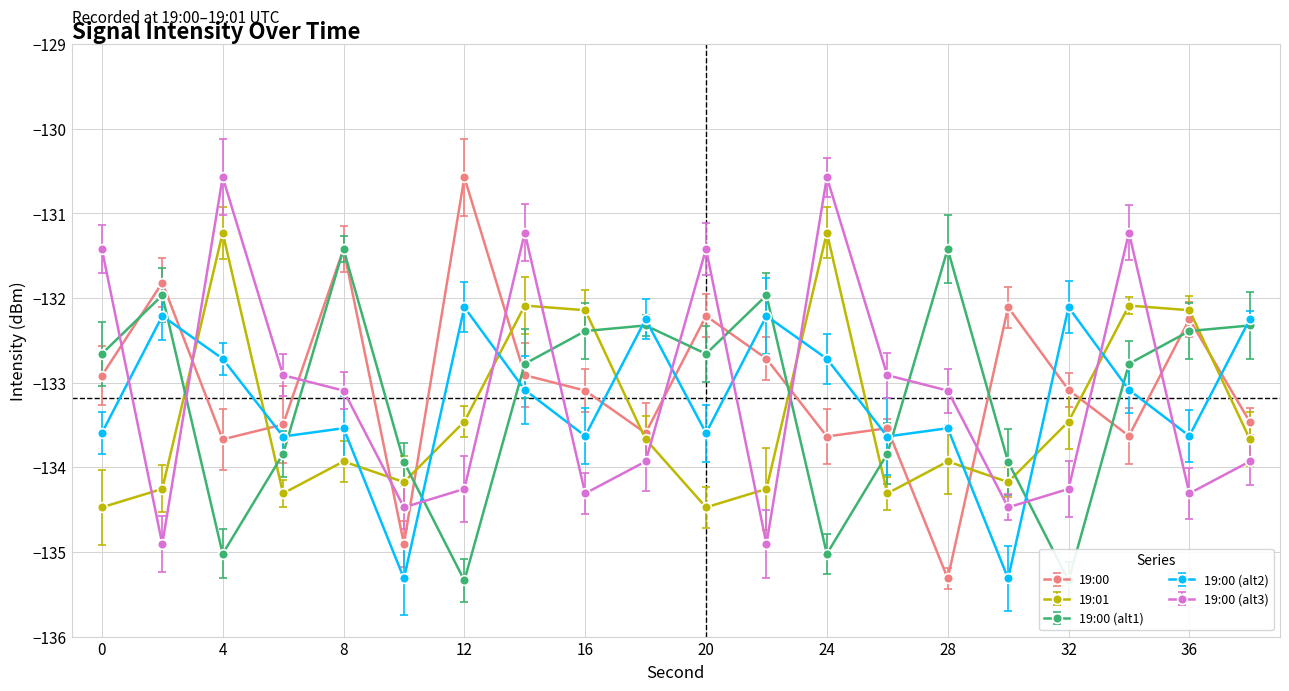

What is the smallest value displayed?

-135.3